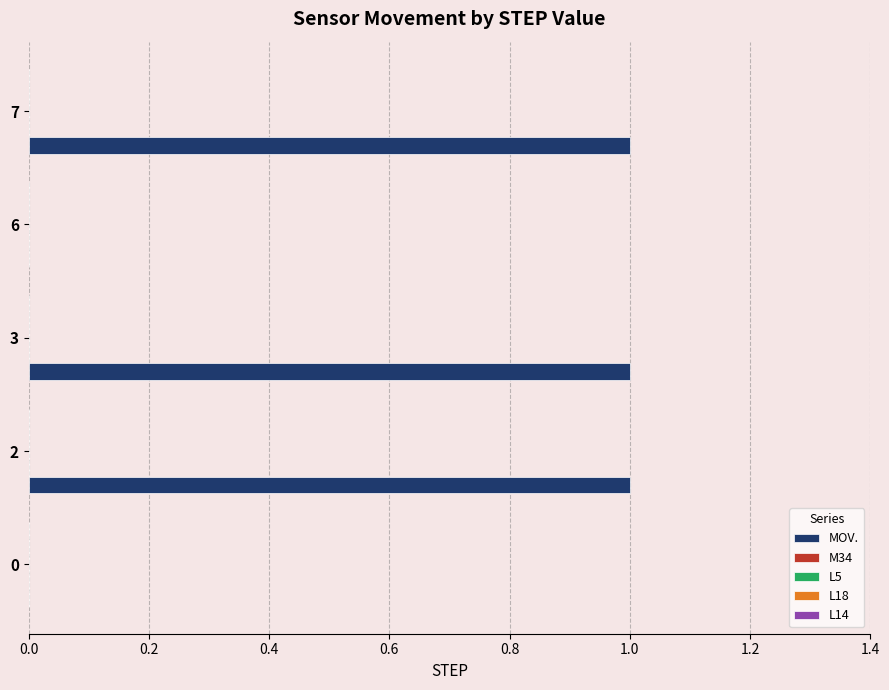

What is the sum of all values?

3